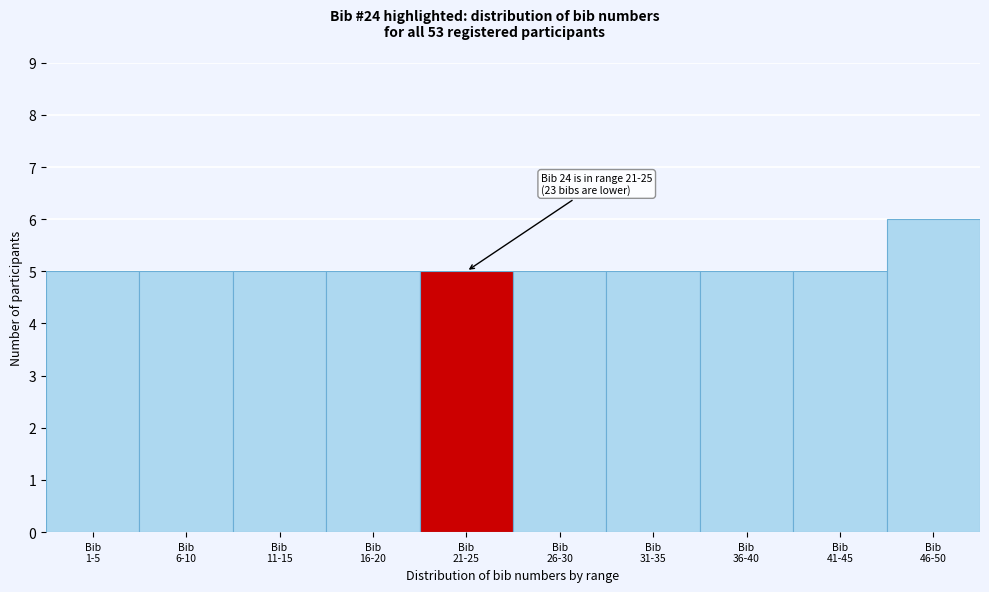

Reading right to left, what are all the values shown in this chart?

6	5	5	5	5	5	5	5	5	5